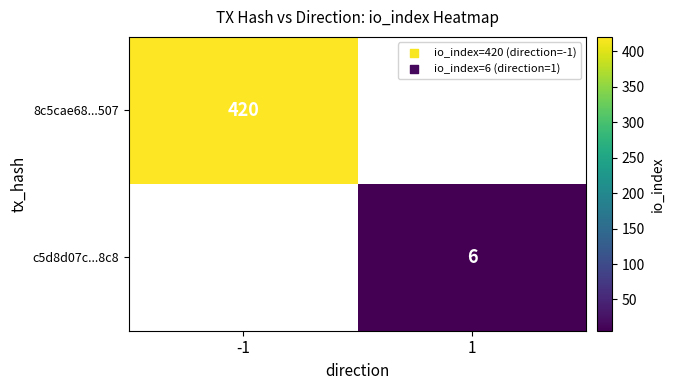

The c5d8d07c...8c8 series shows 6 at 1. True or false?

True